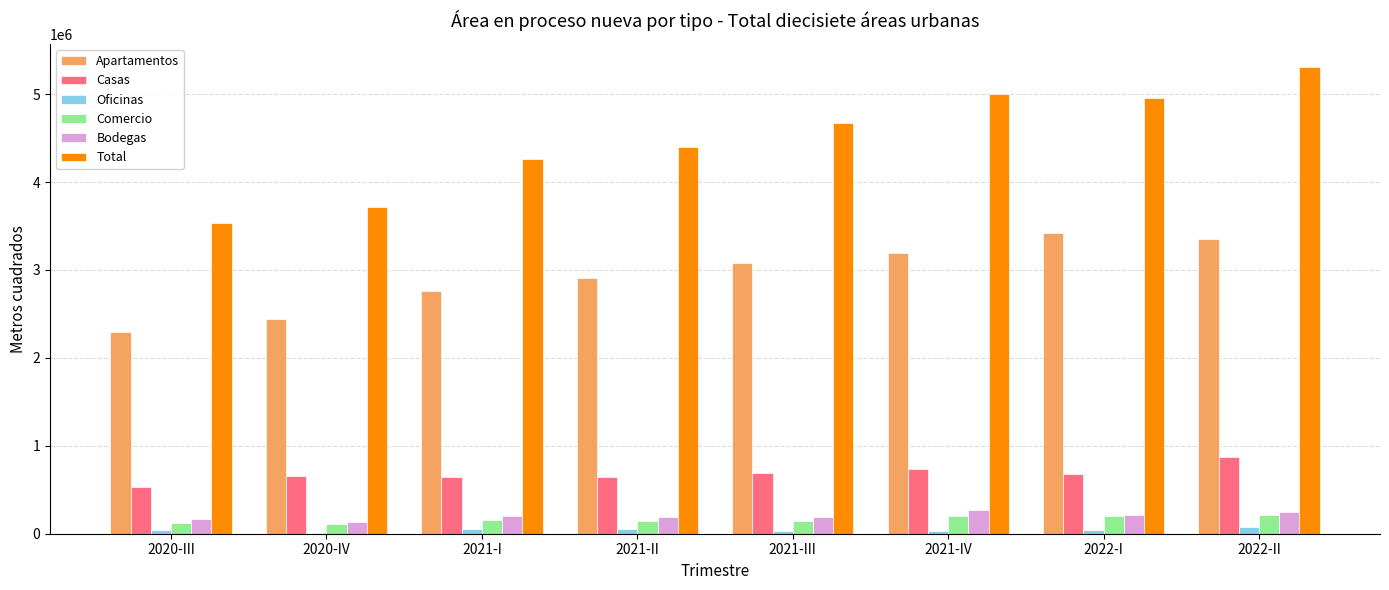

The value of Apartamentos at 2021-II is 2906603. True or false?

True